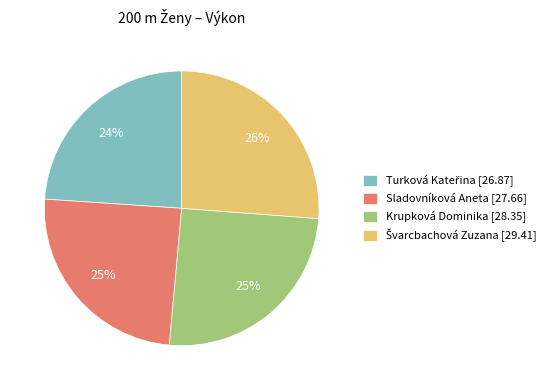

Count the number of slices in the pie.

4